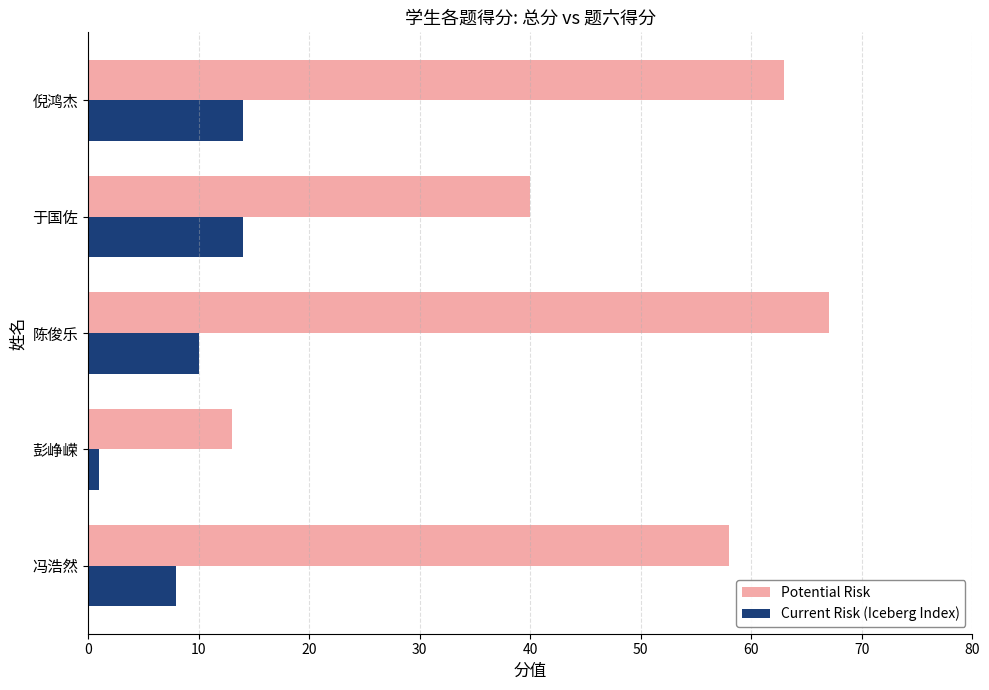

The value of Current Risk (Iceberg Index) at 陈俊乐 is 10. True or false?

True